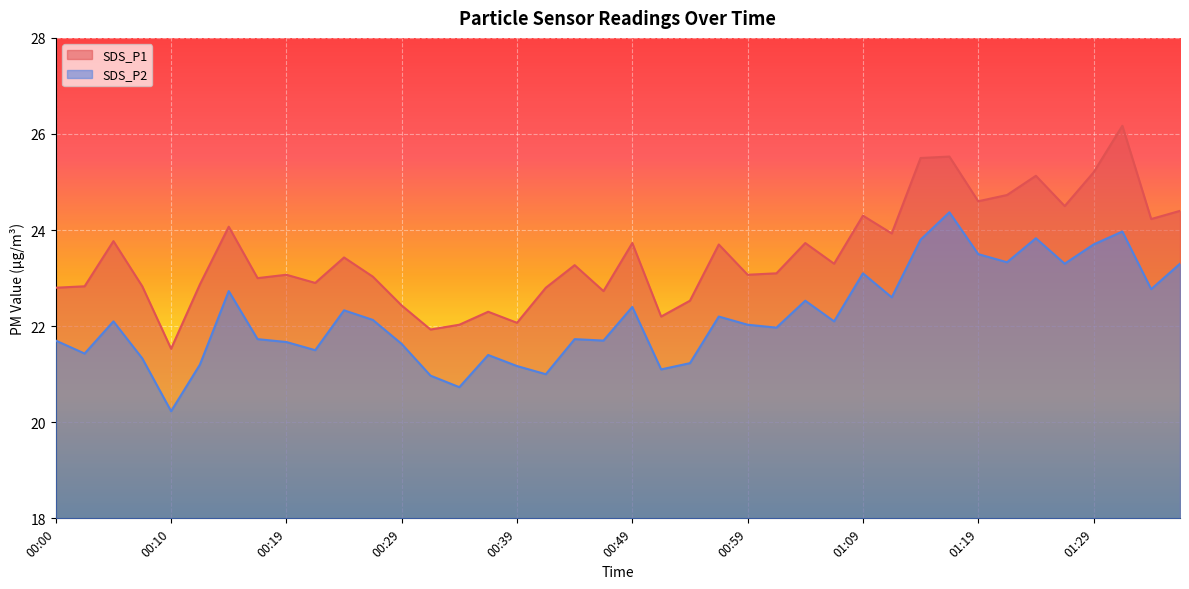

At 00:54, list the series in order from largest to smallest.

SDS_P1, SDS_P2